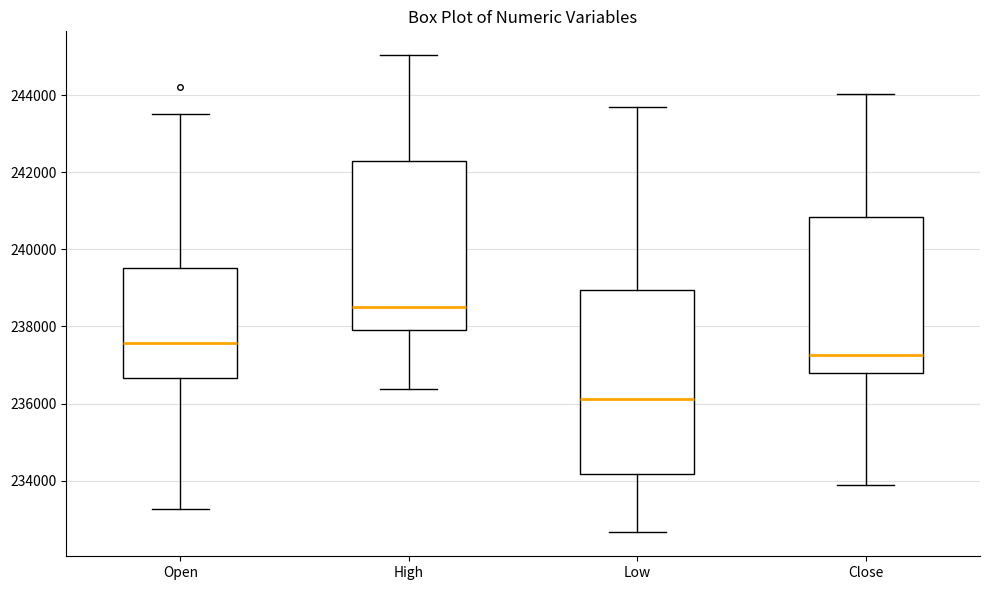

Which box's median line is the lowest?

Low